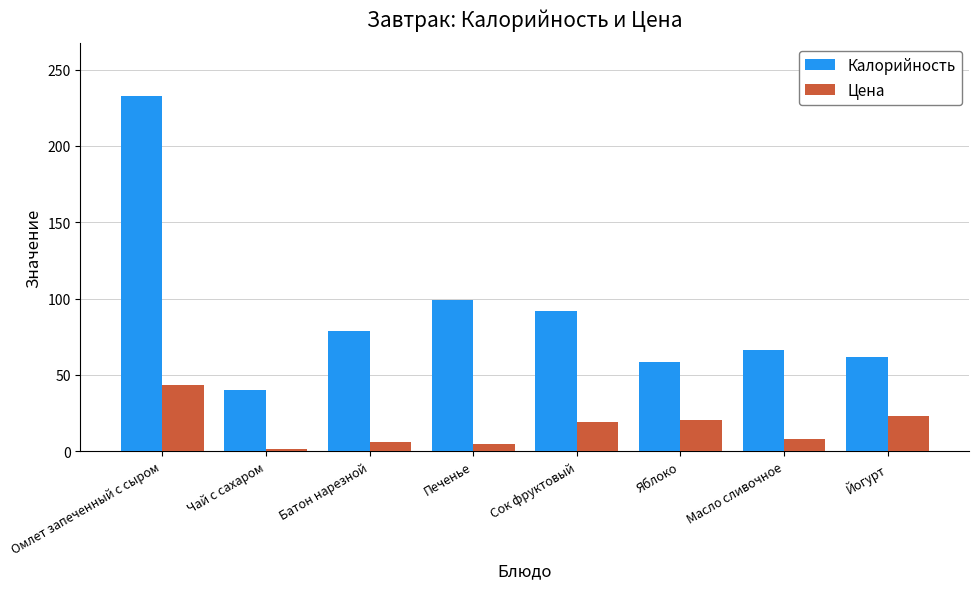

What is the sum of the Цена values at Чай с сахаром and Яблоко?

21.6